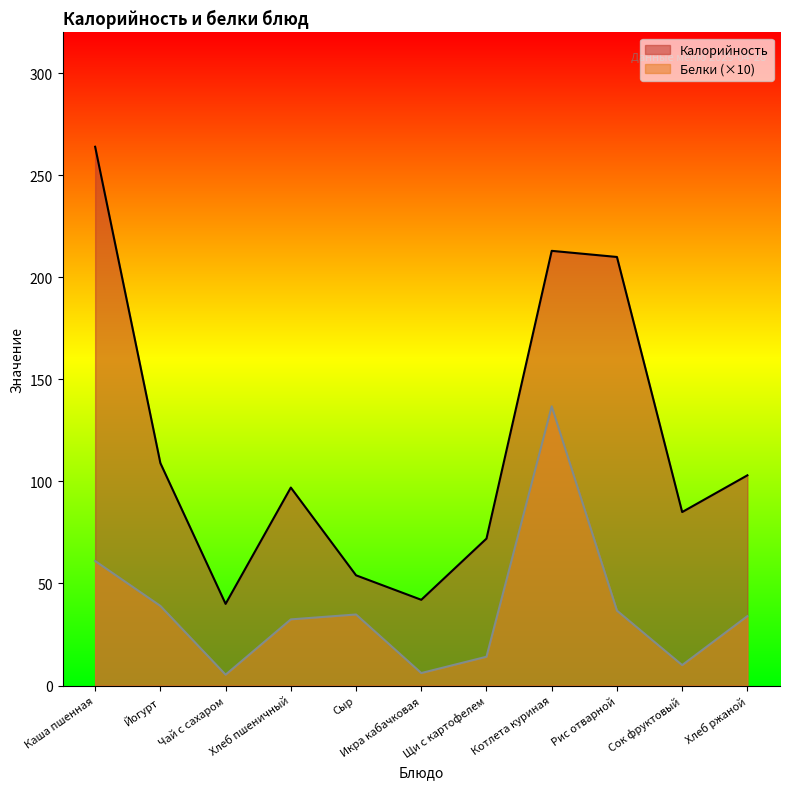

How many lines are shown in the chart?

2